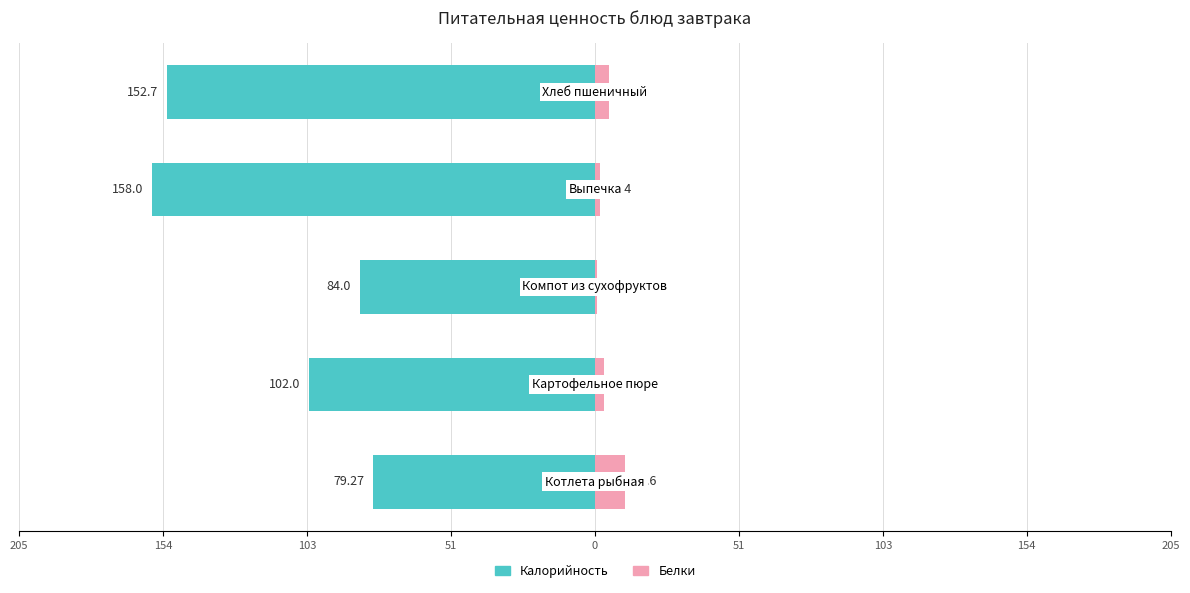

Reading left to right, transcribe all the data shown in this chart.

Калорийность: 205=-79.3	154=-102.0	103=-84.0	51=-158.0	0=-152.7
Белки: 205=10.6	154=3.1	103=0.6	51=1.7	0=4.9